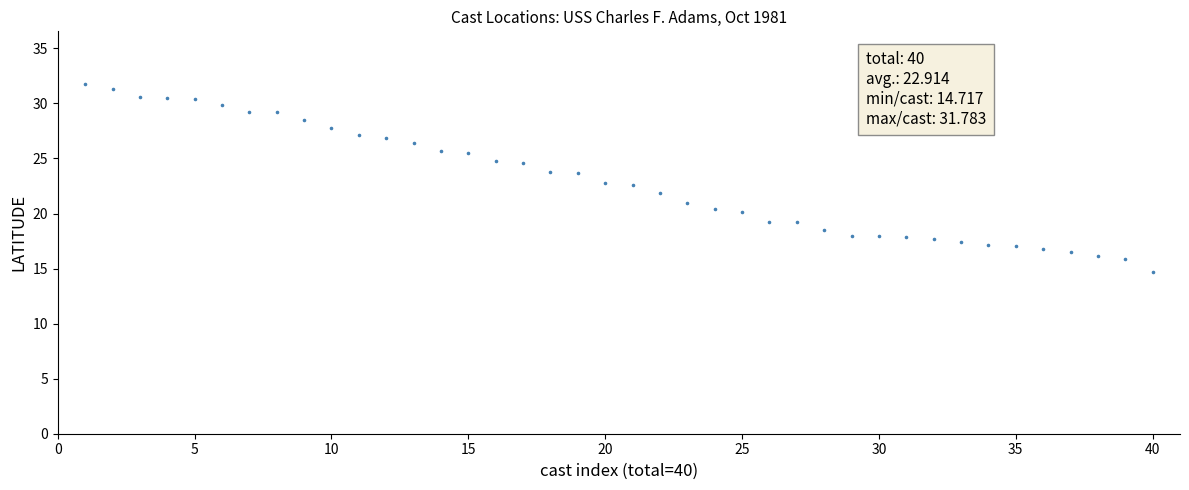

What is the range of Y values (max minus min)?

17.1